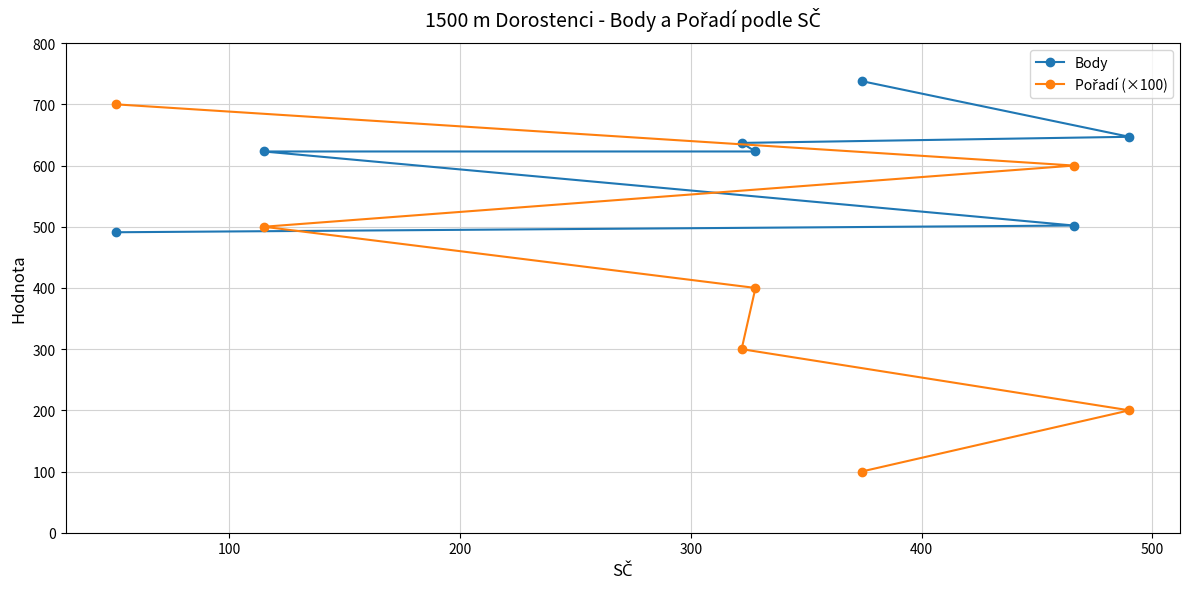

What is the value of the Pořadí (×100) point at the 4th from the left?

400